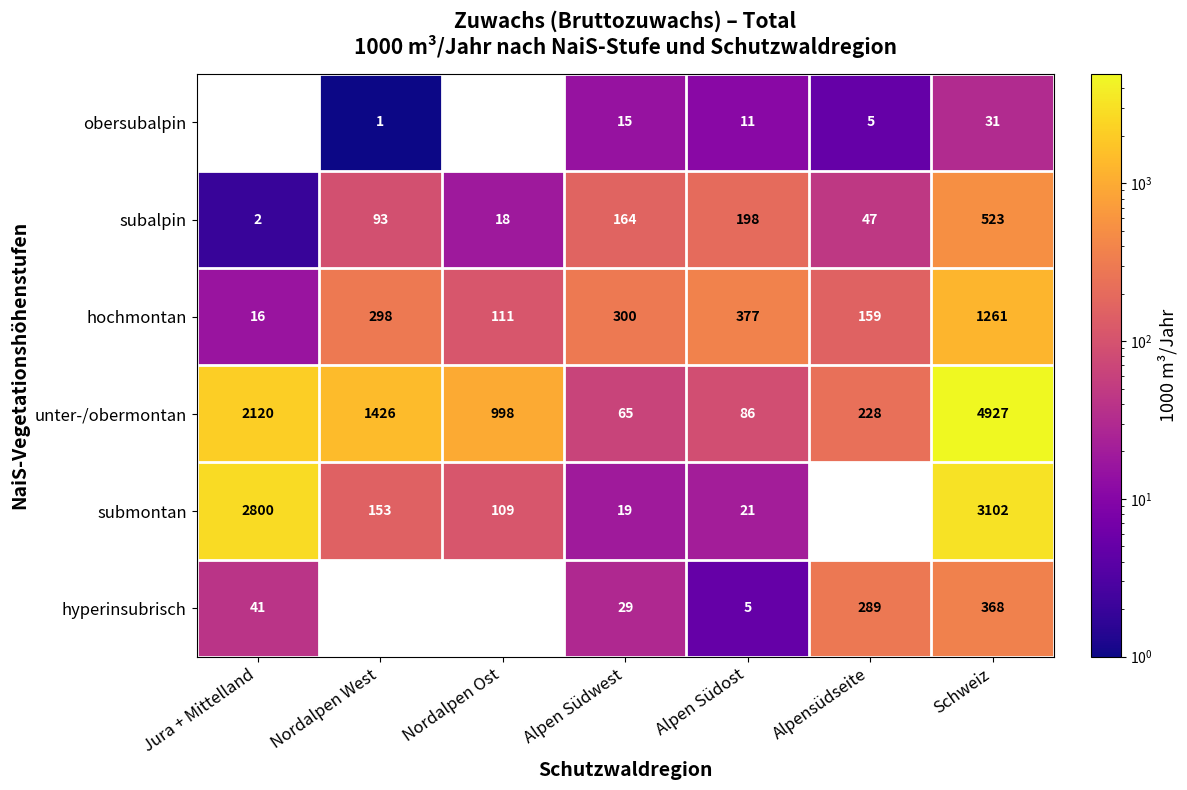

Which series has the widest spread of values?

unter-/obermontan